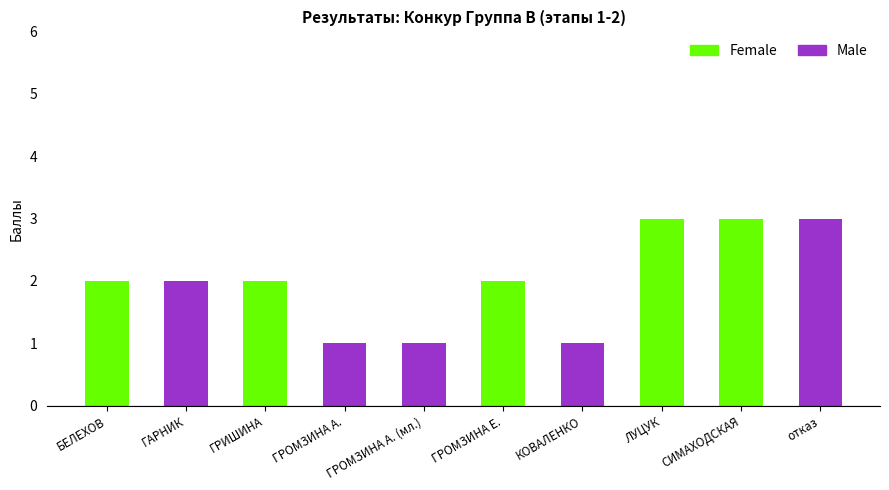

What is the sum of all Male values?

8